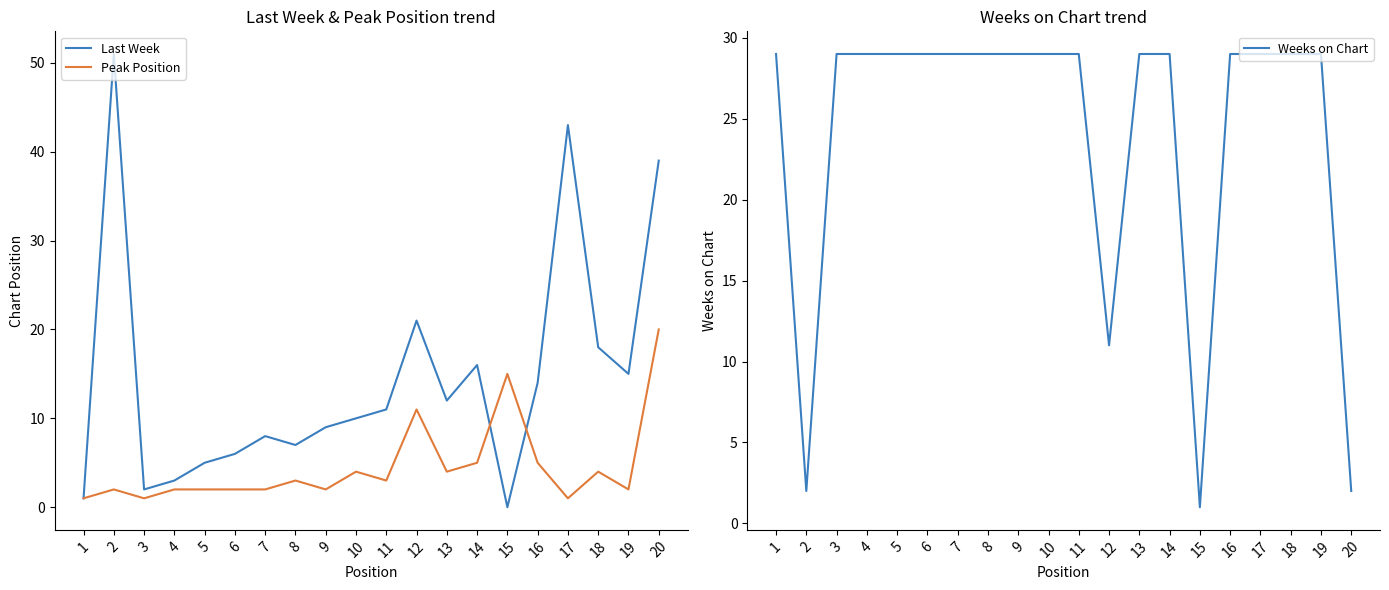

How many values in Last Week are above zero?

19